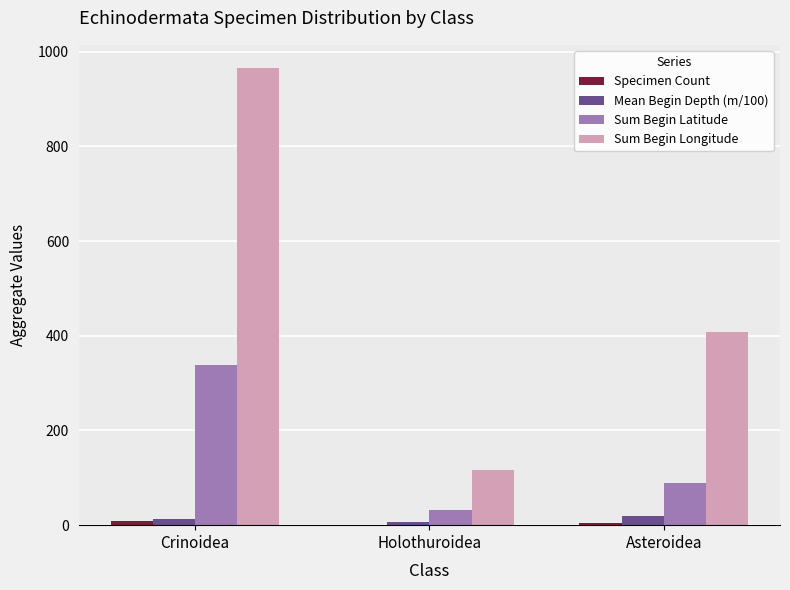

Count the number of data series in this chart.

4